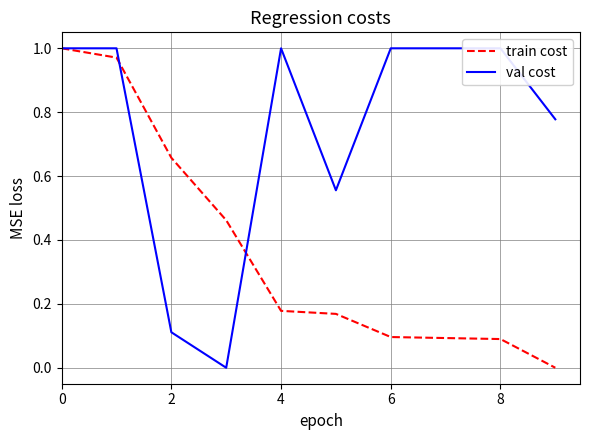

At how many categories does at least one series exceed 0?

10